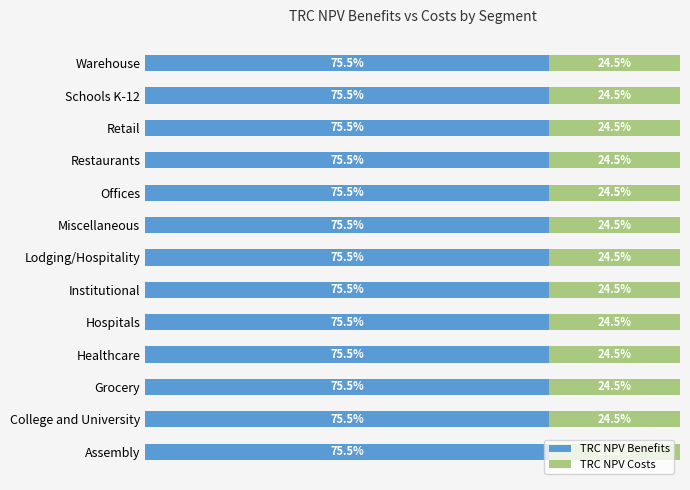

What are all the series names shown in the legend?

TRC NPV Benefits, TRC NPV Costs